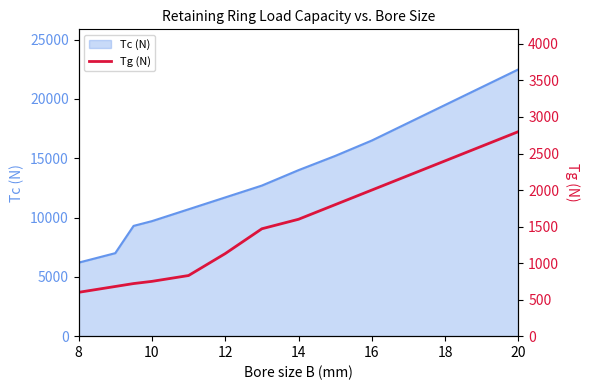

What is the highest value of the Tc (N) series?

22500